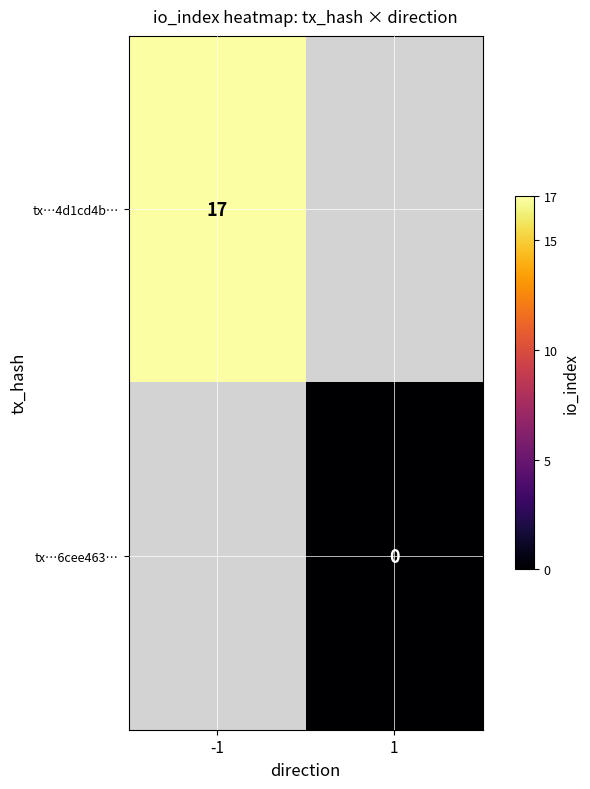

The tx…4d1cd4b… series shows 17 at -1. True or false?

True